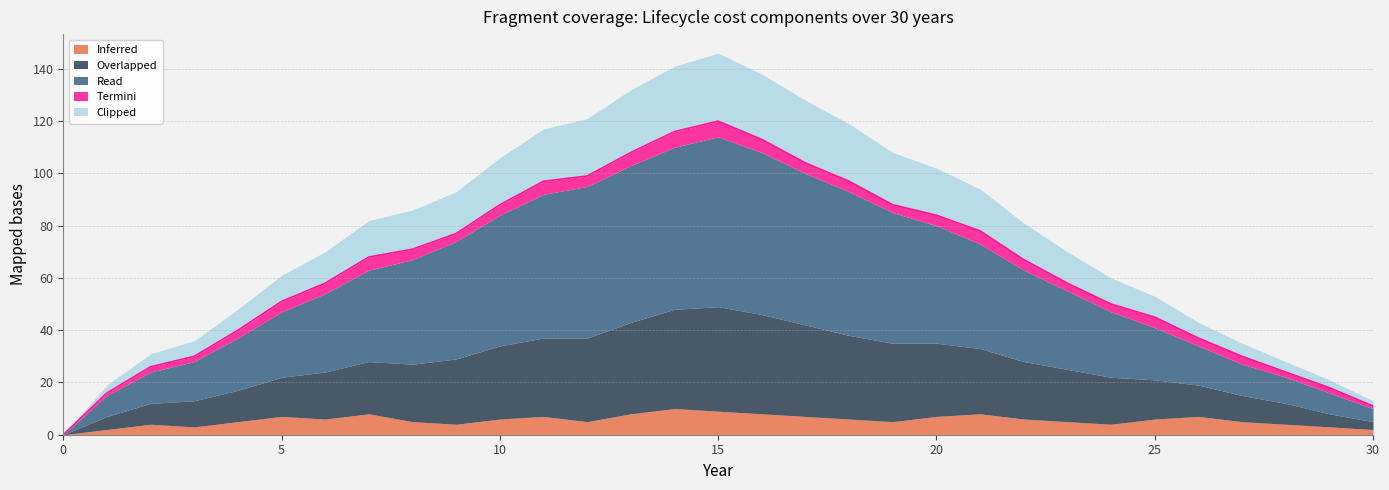

The Clipped series shows 12 at 23. True or false?

True